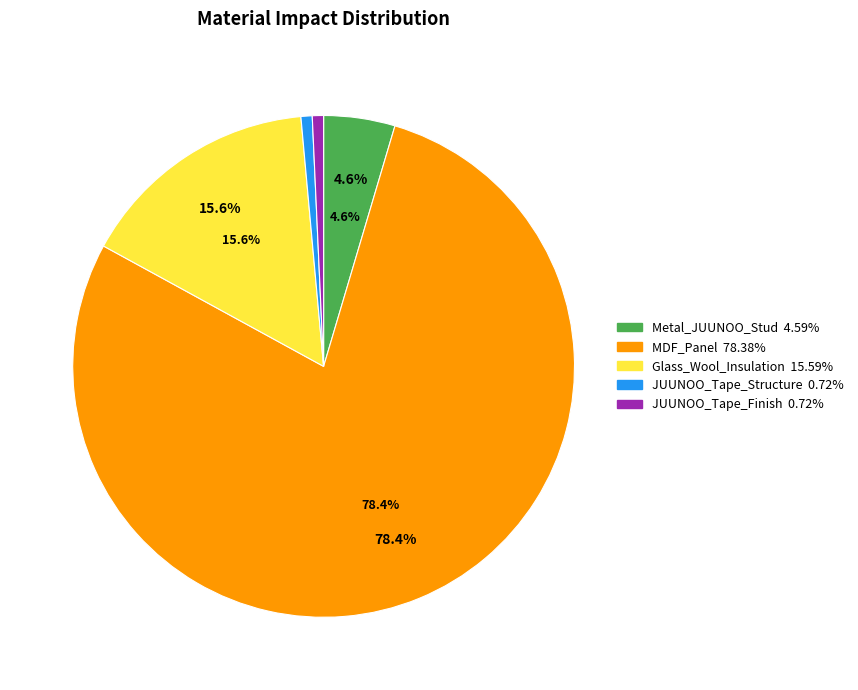

Count the number of slices in the pie.

5